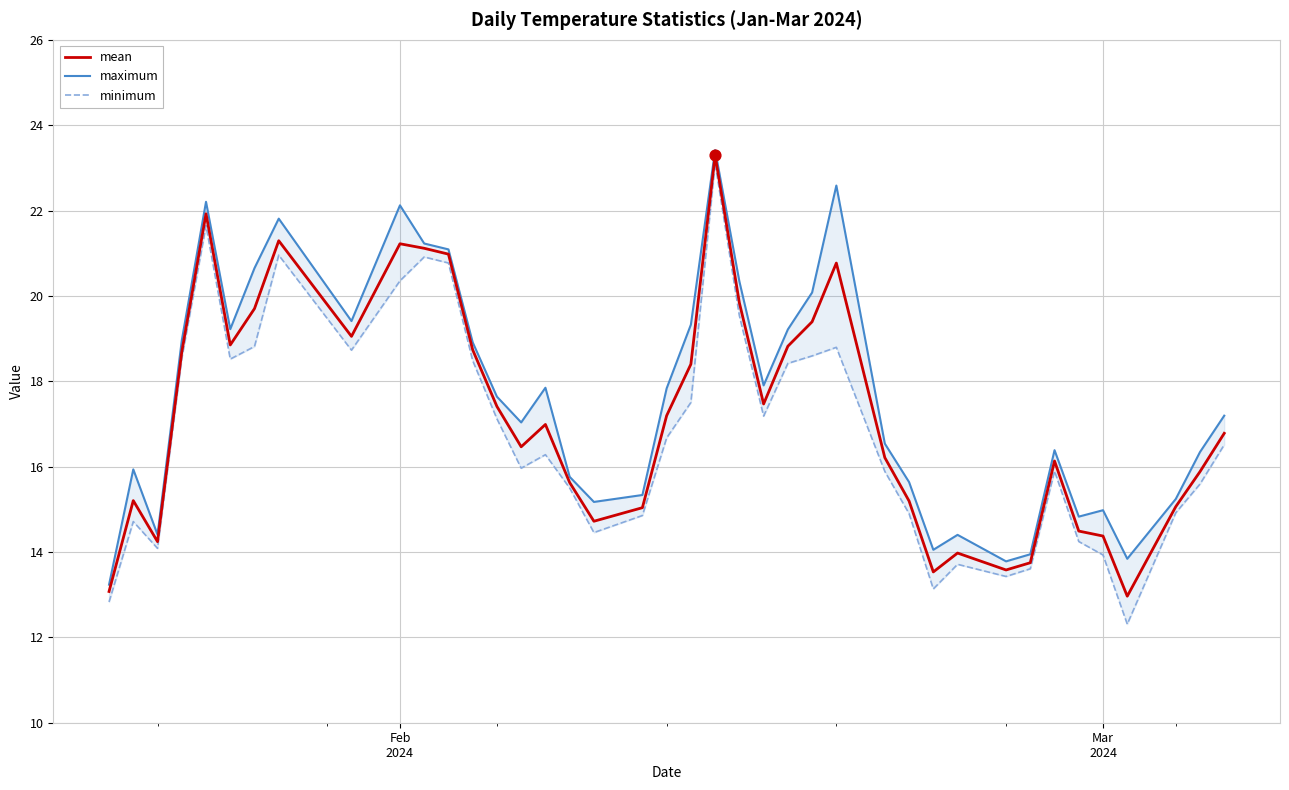

Which series contains the lowest Y value?

minimum